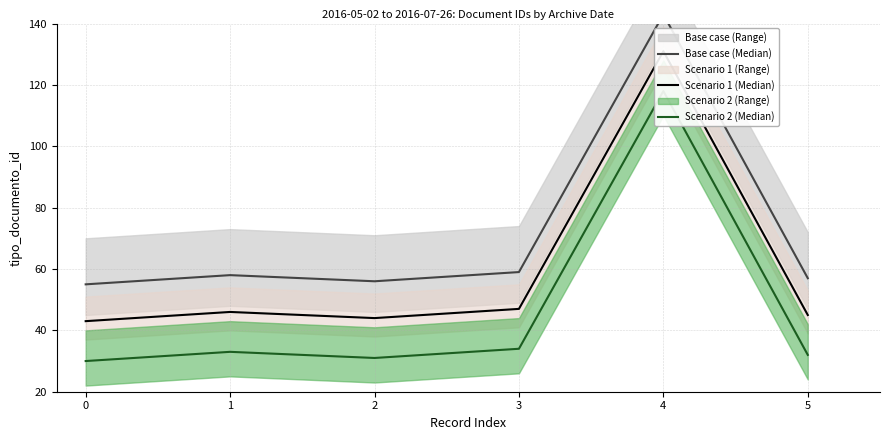

At which category is the sum across all series the highest?

4